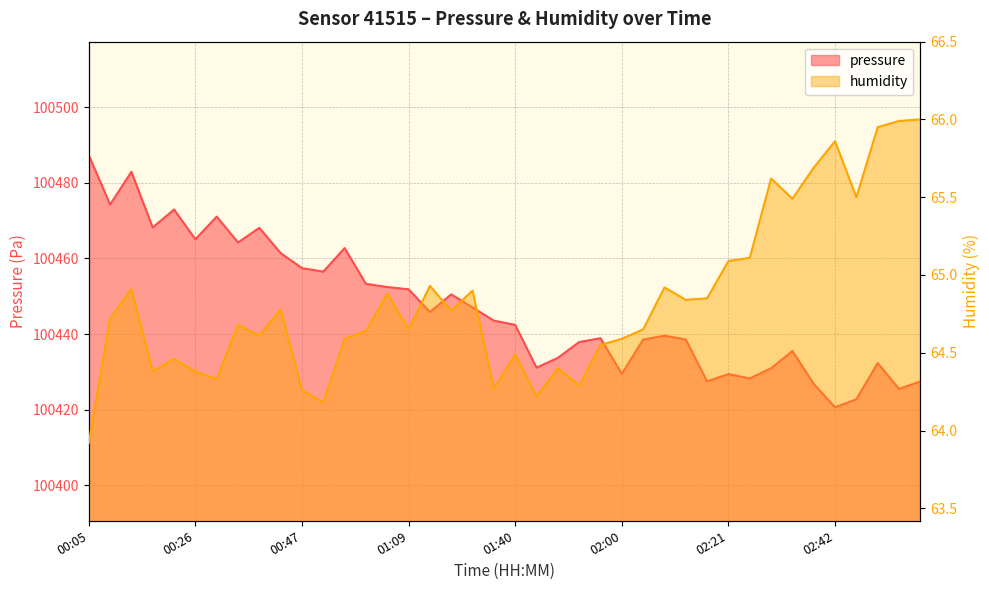

Reading right to left, what are all the values shown in this chart?

pressure: 100427.5	100425.5	100432.3	100422.8	100420.7	100426.8	100435.5	100431.0	100428.3	100429.4	100427.5	100438.6	100439.6	100438.6	100429.5	100438.9	100437.9	100433.7	100431.1	100442.4	100443.6	100447.0	100450.5	100445.8	100451.8	100452.4	100453.3	100462.8	100456.5	100457.4	100461.4	100468.1	100464.2	100471.1	100465.1	100472.9	100468.2	100482.9	100474.2	100487.3
humidity: 66.0	66.0	66.0	65.5	65.9	65.7	65.5	65.6	65.1	65.1	64.8	64.8	64.9	64.7	64.6	64.5	64.3	64.4	64.2	64.5	64.3	64.9	64.8	64.9	64.7	64.9	64.6	64.6	64.2	64.3	64.8	64.6	64.7	64.3	64.4	64.5	64.4	64.9	64.7	63.9